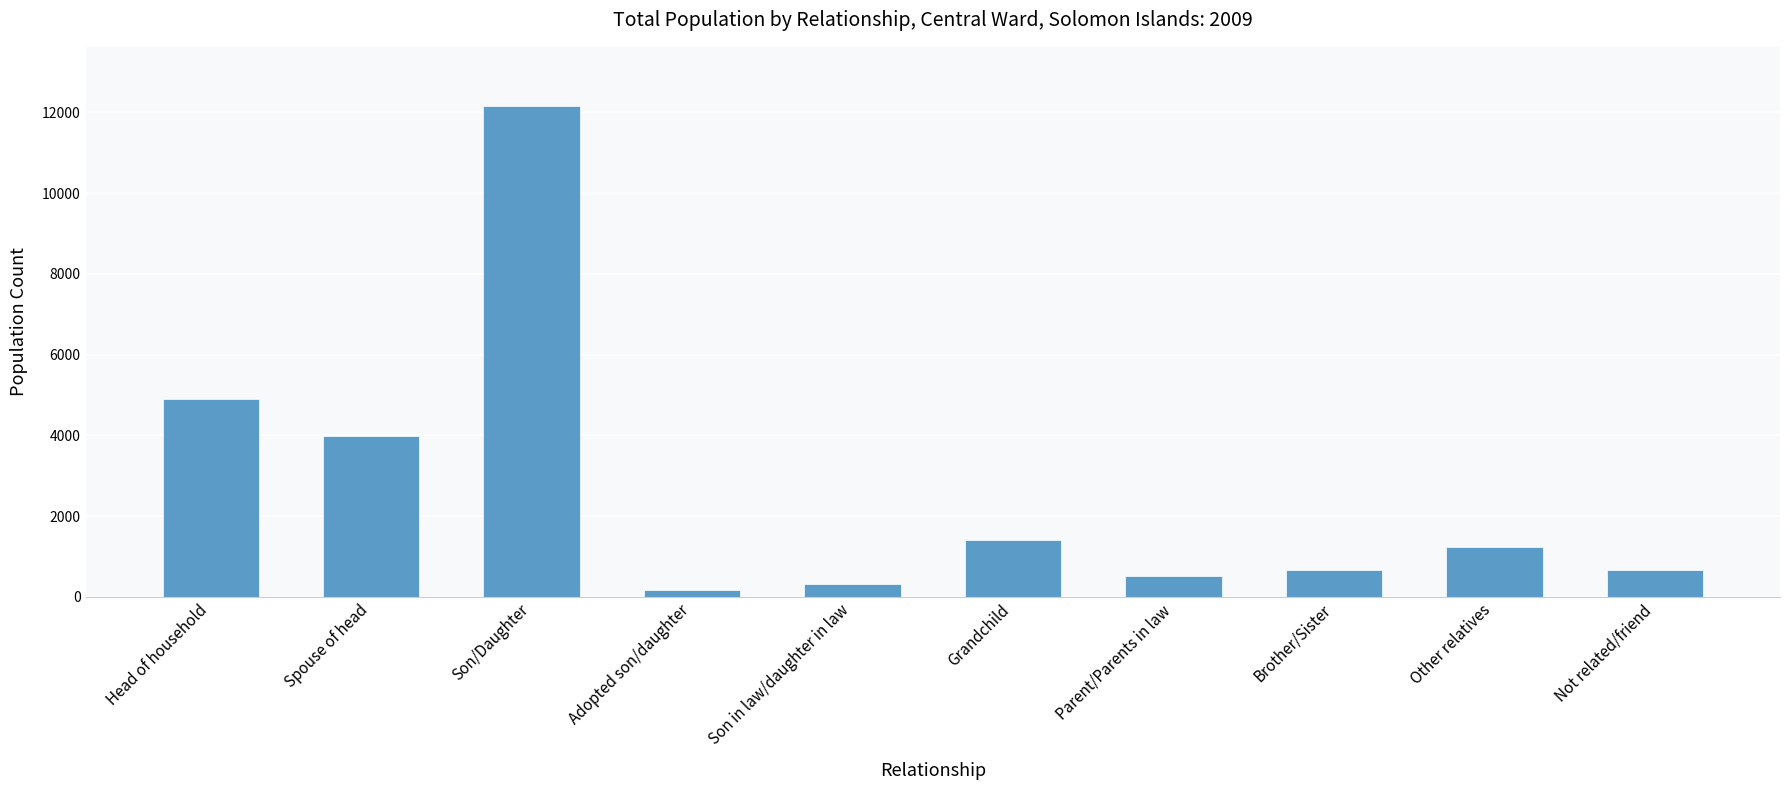

How many data points are less than 1243?

5